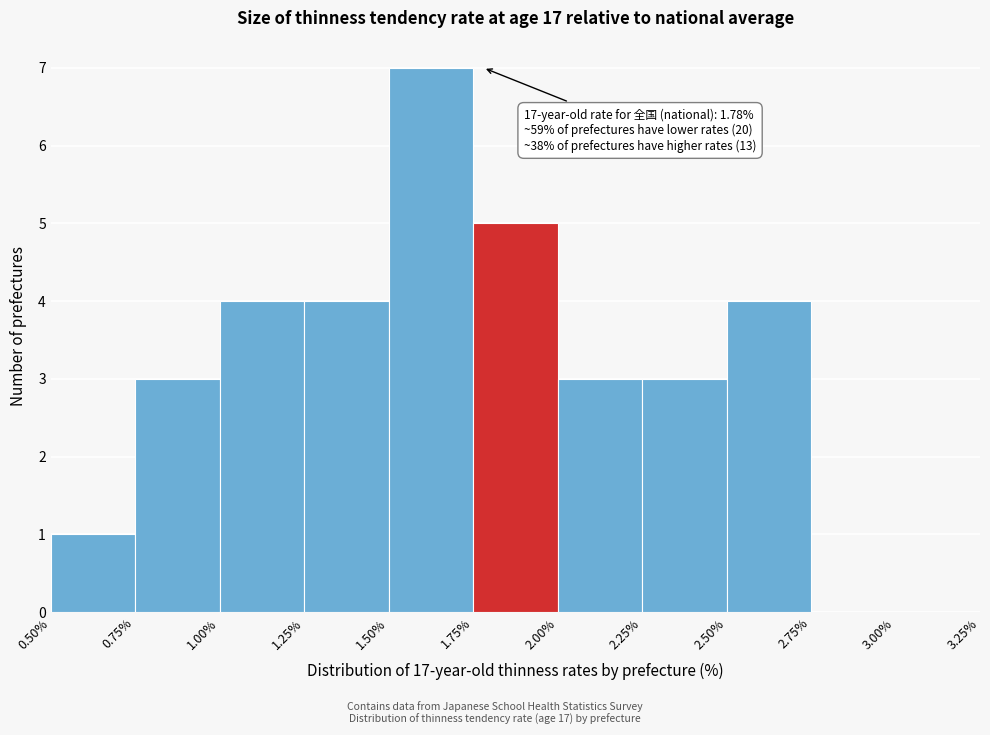

Which range on the x-axis has the tallest bar?

1.50% to 1.75%